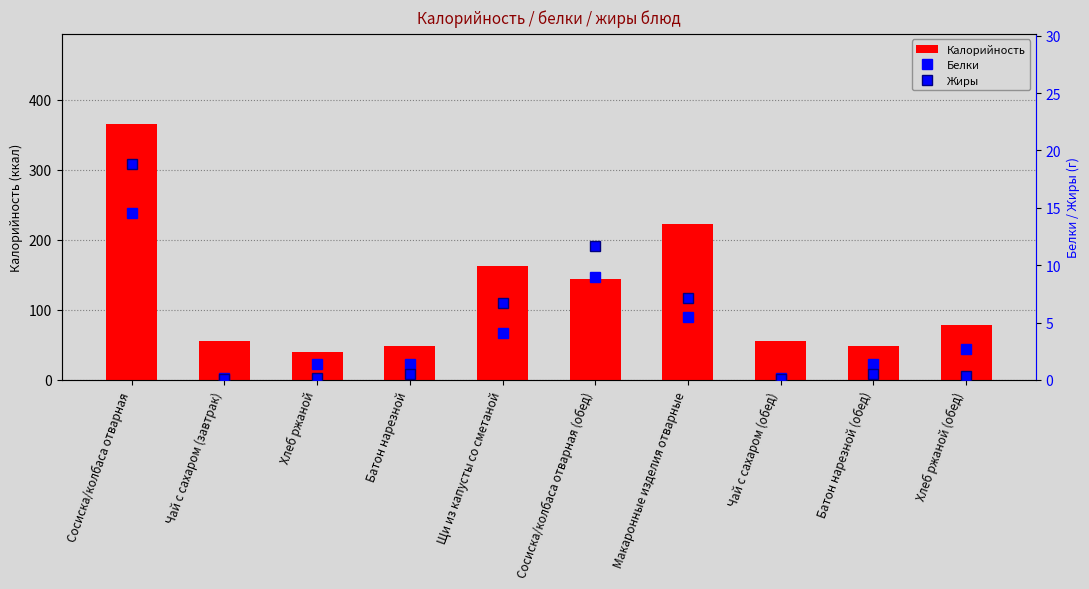

What is the maximum value for Жиры?

18.9